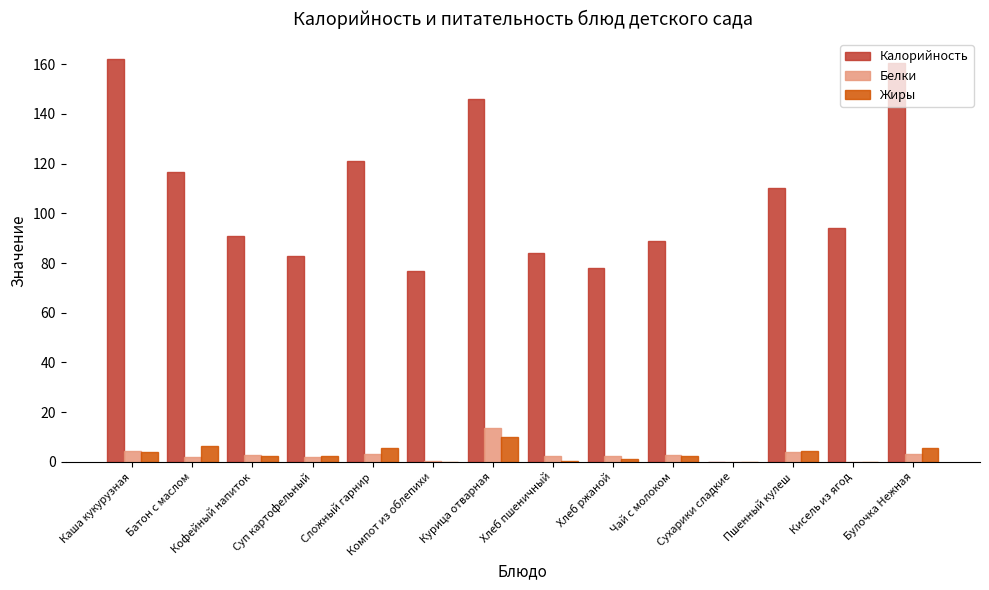

Which series changed the most between Сложный гарнир and Кисель из ягод?

Калорийность